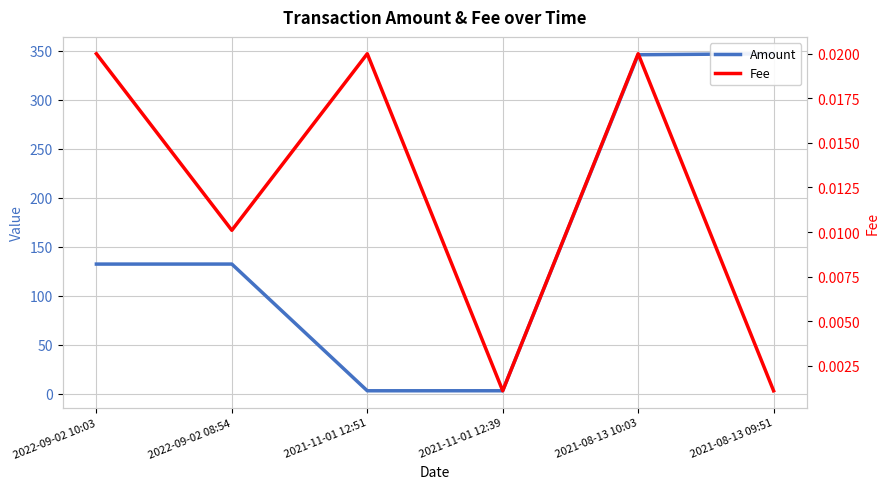

Reading left to right, extract all data points from this chart.

Amount: 132.5	132.5	3.2	3.2	346.1	347.1
Fee: 0.0	0.0	0.0	0.0	0.0	0.0